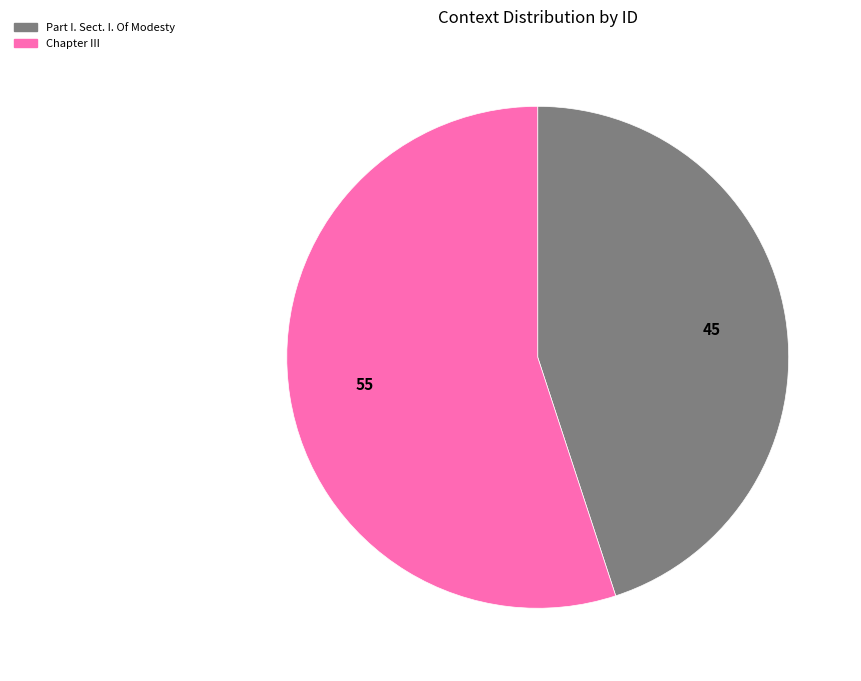

Combined, do Part I. Sect. I. Of Modesty and Chapter III account for over 50%?

Yes